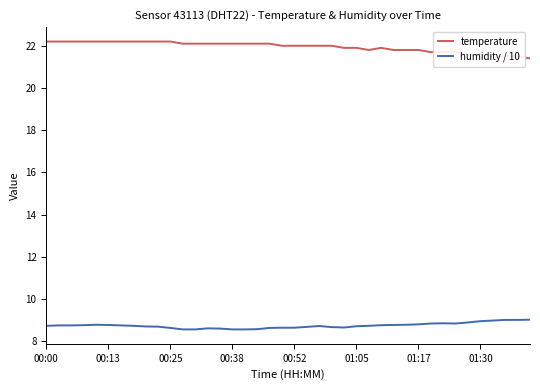

What is the difference between the maximum and minimum values in the temperature series?

0.8